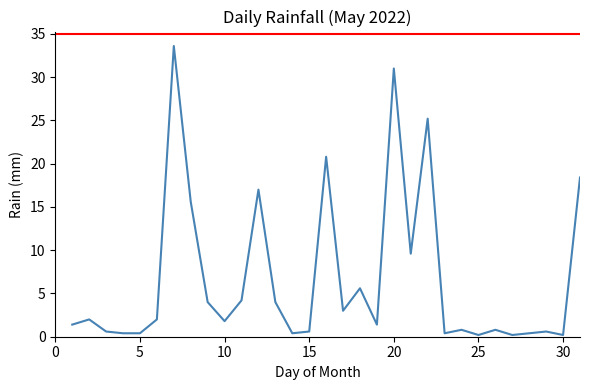

At which category does the chart reach its minimum across all series?

25